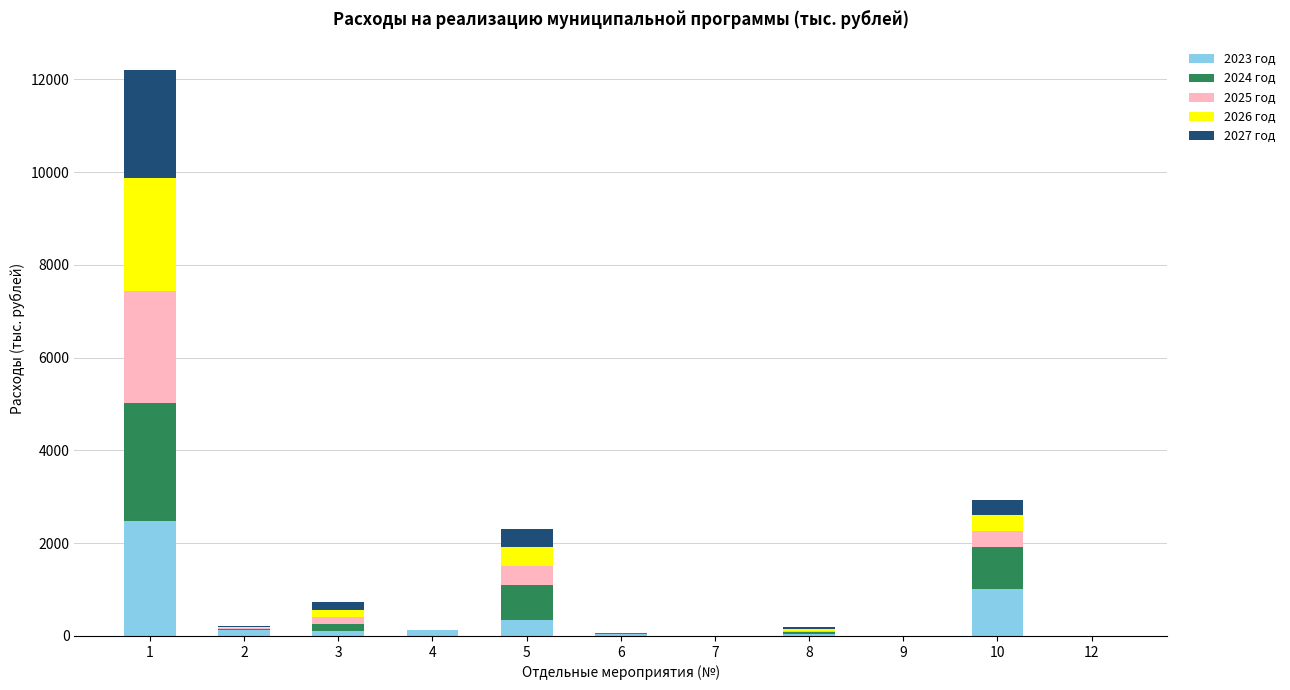

How many data points does each series have?

11